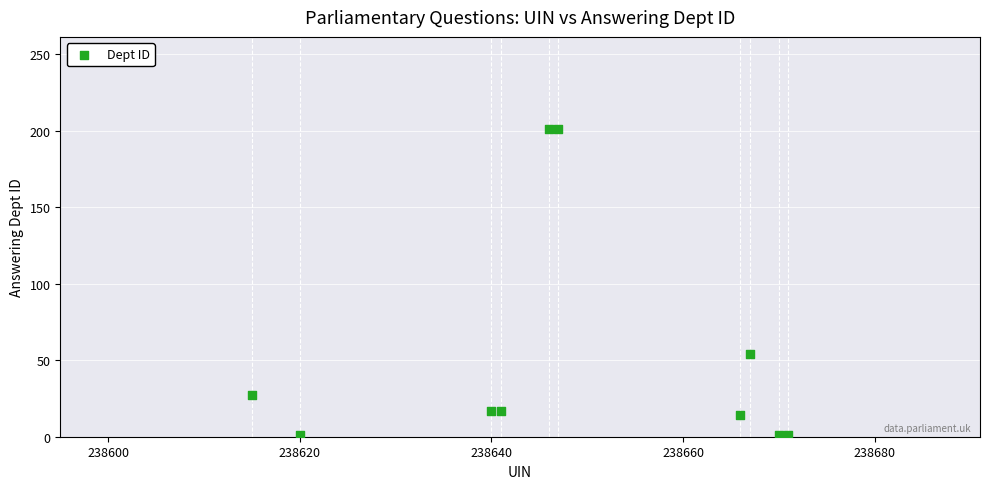

What Y value in the scatter plot is closest to 101?

54